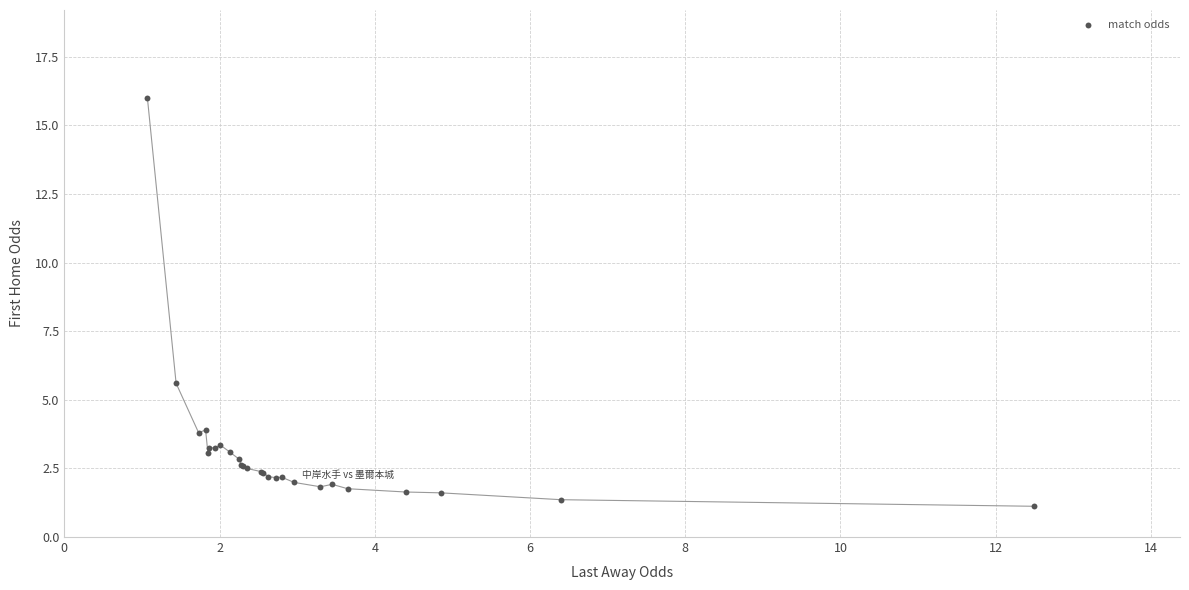

What Y value in the scatter plot is closest to 8?

5.6